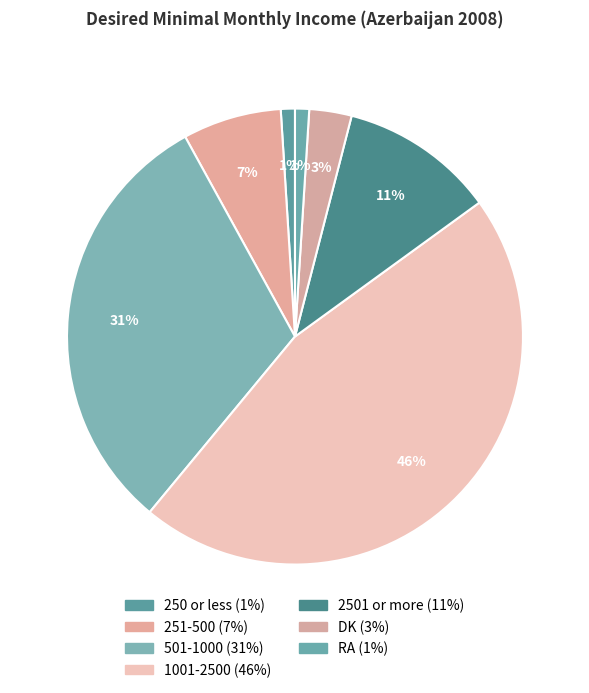

Which category has the biggest portion of the pie?

1001-2500